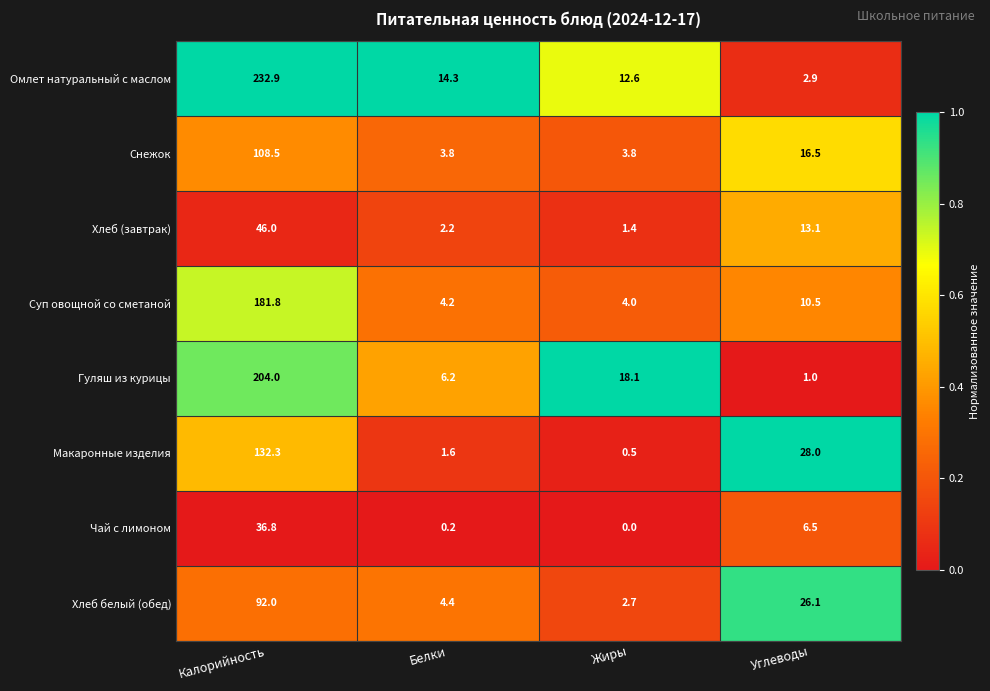

At which label does Хлеб (завтрак) first exceed 13?

Калорийность